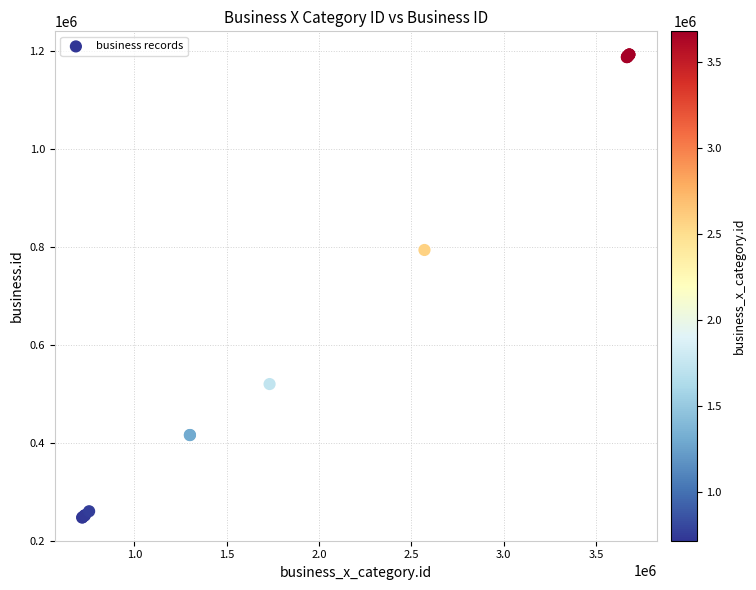

What Y value in the scatter plot is closest to 719586?

793153